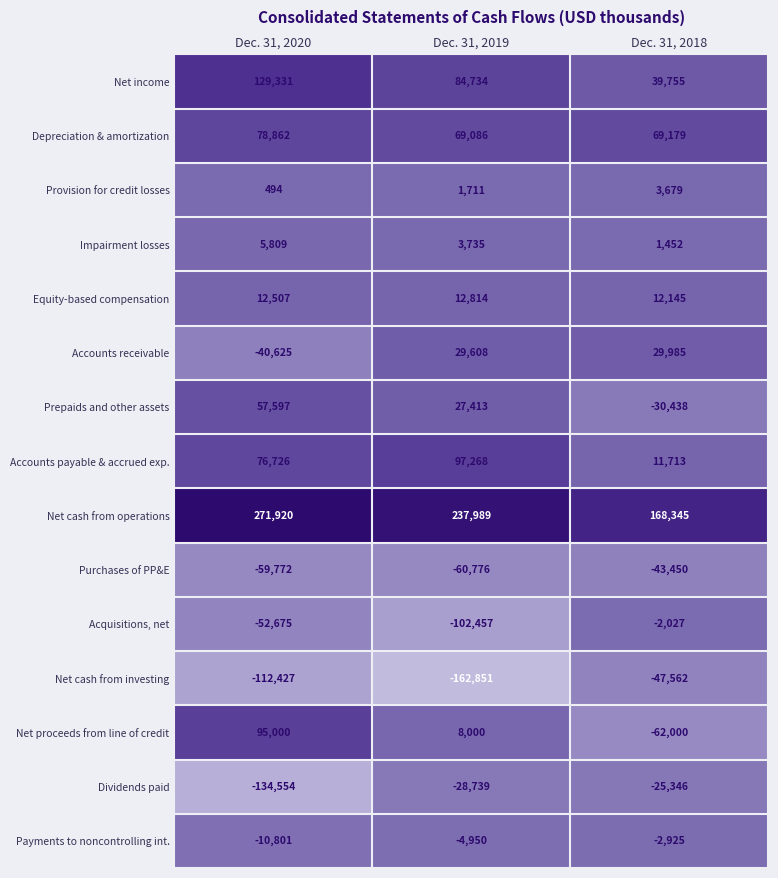

Between Dec. 31, 2020 and Dec. 31, 2018, which series saw the biggest shift?

Net proceeds from line of credit